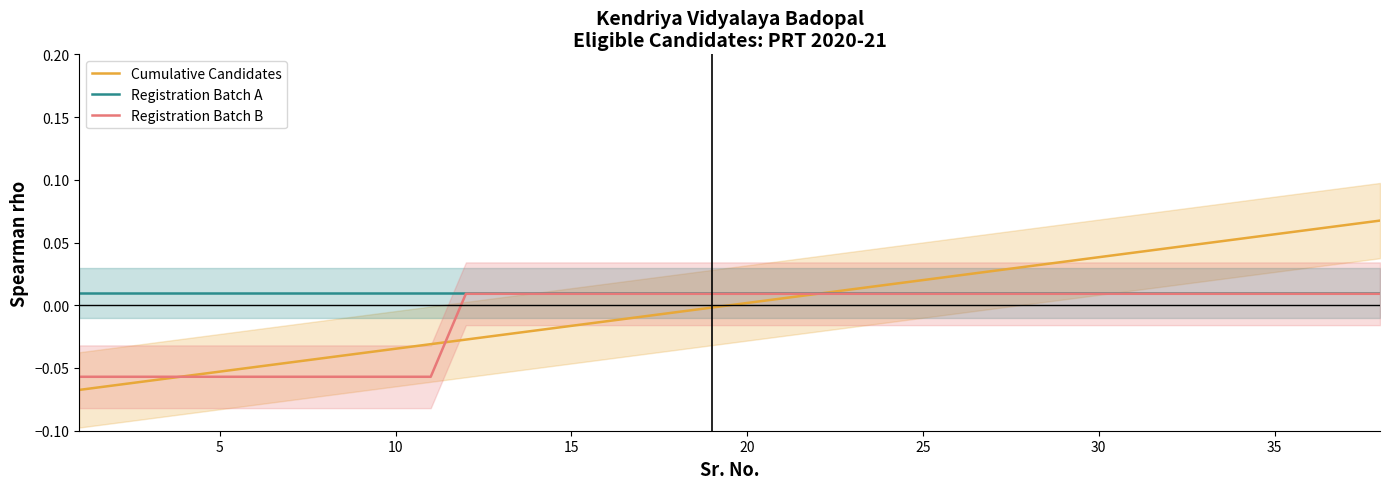

What is the sum of all Registration Batch A values?

0.4